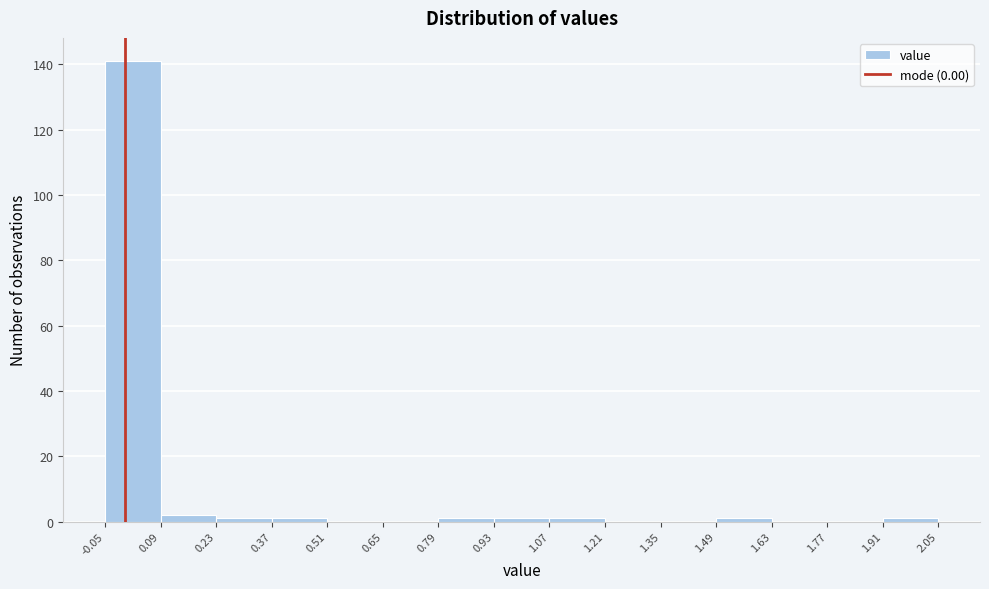

Reading left to right, list every bar in this chart as the range it spans on the x-axis followed by its height. The values are not printed on the chart, so give them approximately, as read against the axis.

-0.05 to 0.09: 142
0.09 to 0.23: 2
0.23 to 0.37: under 2
0.37 to 0.51: under 2
0.51 to 0.65: 0
0.65 to 0.79: 0
0.79 to 0.93: under 2
0.93 to 1.07: under 2
1.07 to 1.21: under 2
1.21 to 1.35: 0
1.35 to 1.49: 0
1.49 to 1.63: under 2
1.63 to 1.77: 0
1.77 to 1.91: 0
1.91 to 2.05: under 2